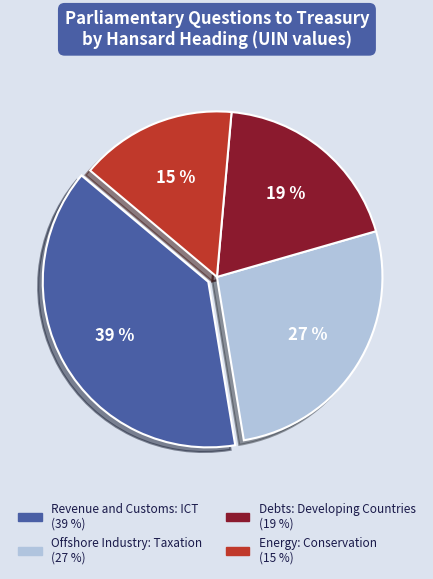

The Revenue and Customs: ICT slice represents 29% of the pie. True or false?

False